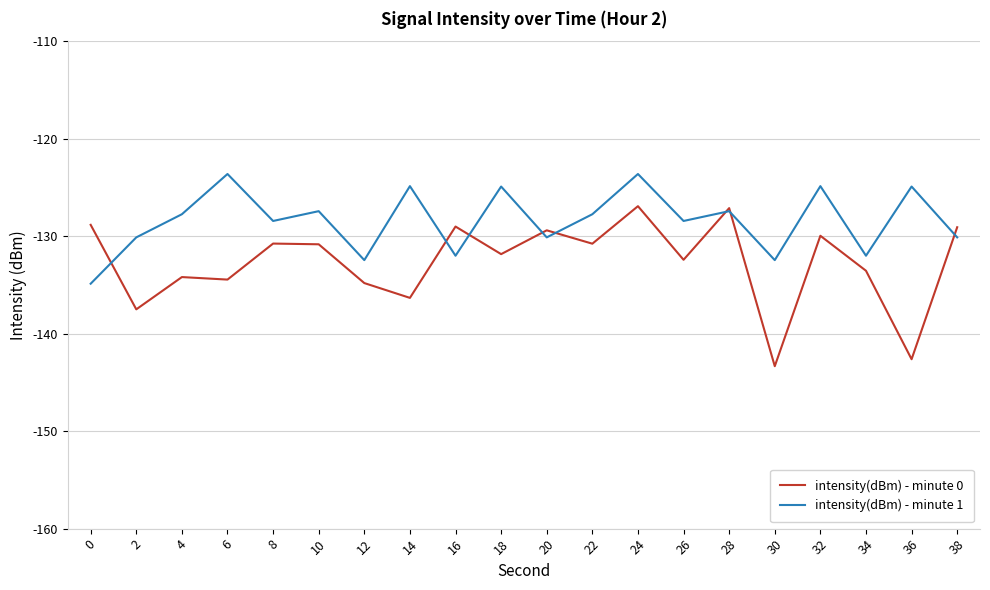

What is the total value across all series at 8?

-259.2